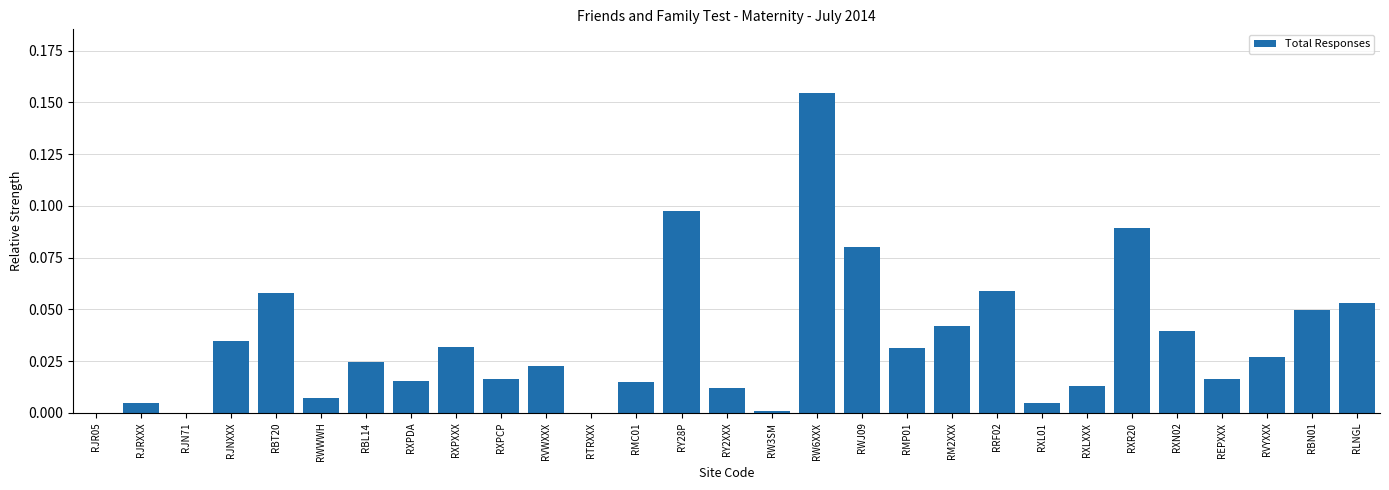

True or false: the data shows 0.0 at RXPXXX.

True